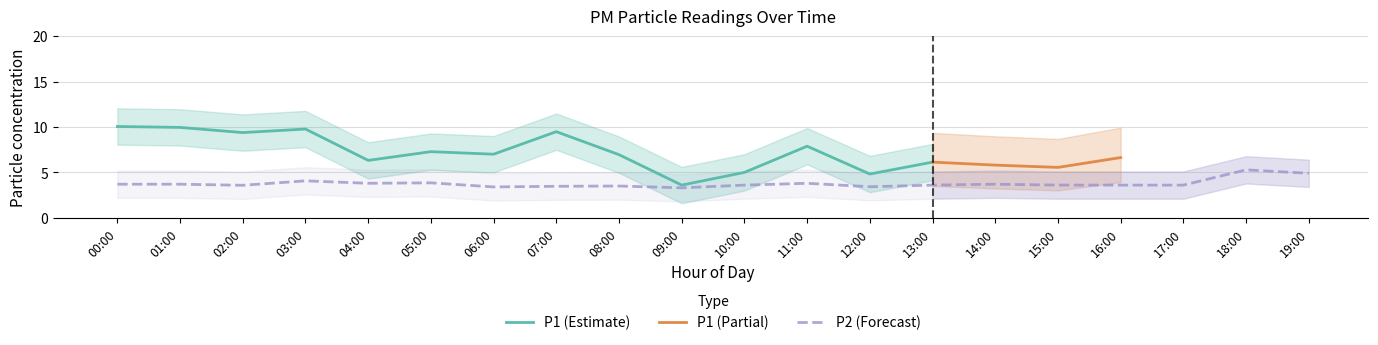

The chart shows a value of 3.7 at 01:00. True or false?

True